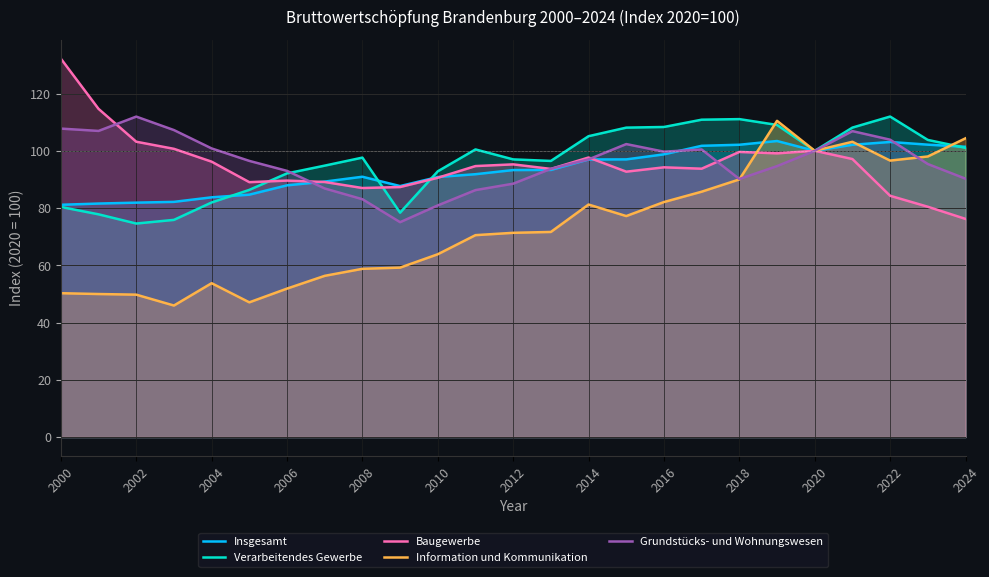

At which category is the sum across all series the highest?

21